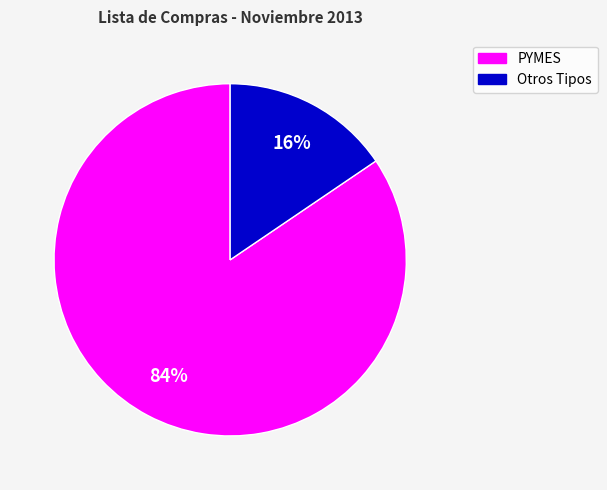

Which slice represents more than half of the pie?

PYMES